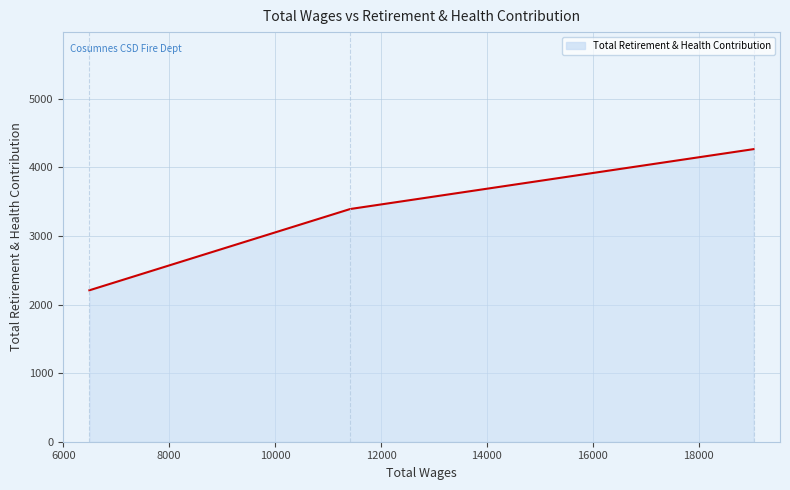

What is the greatest value displayed?

4266